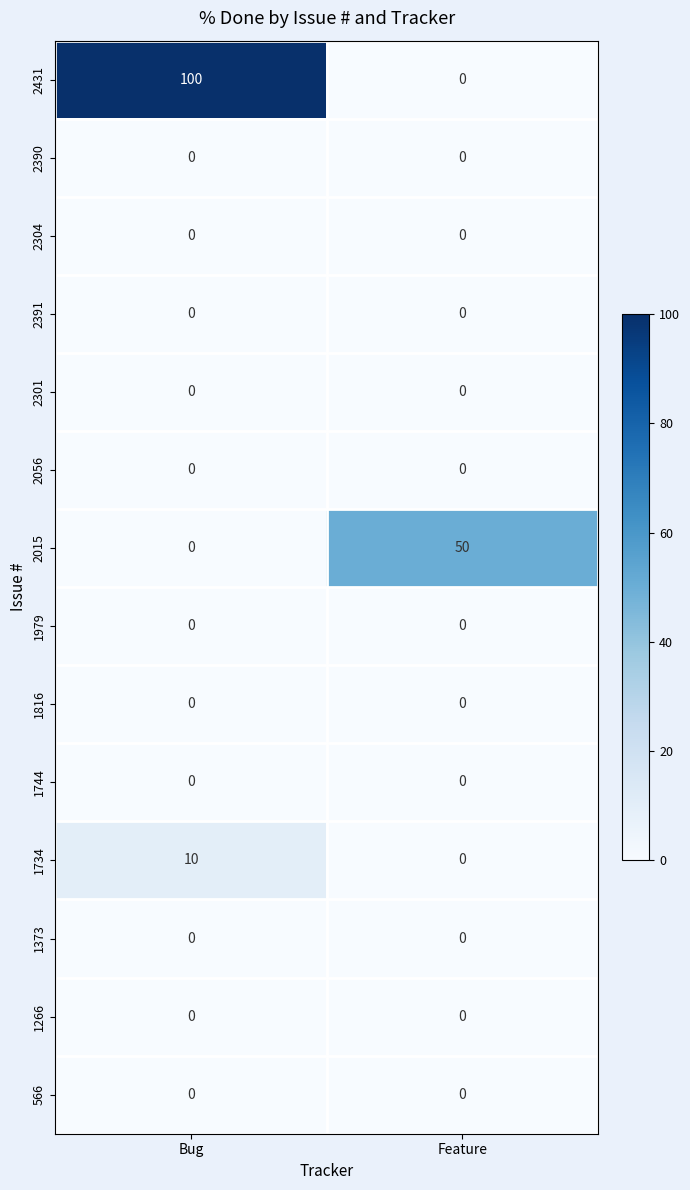

Reading right to left, what are all the values shown in this chart?

2431: 0	100
2390: 0	0
2304: 0	0
2391: 0	0
2301: 0	0
2056: 0	0
2015: 50	0
1979: 0	0
1816: 0	0
1744: 0	0
1734: 0	10
1373: 0	0
1266: 0	0
566: 0	0